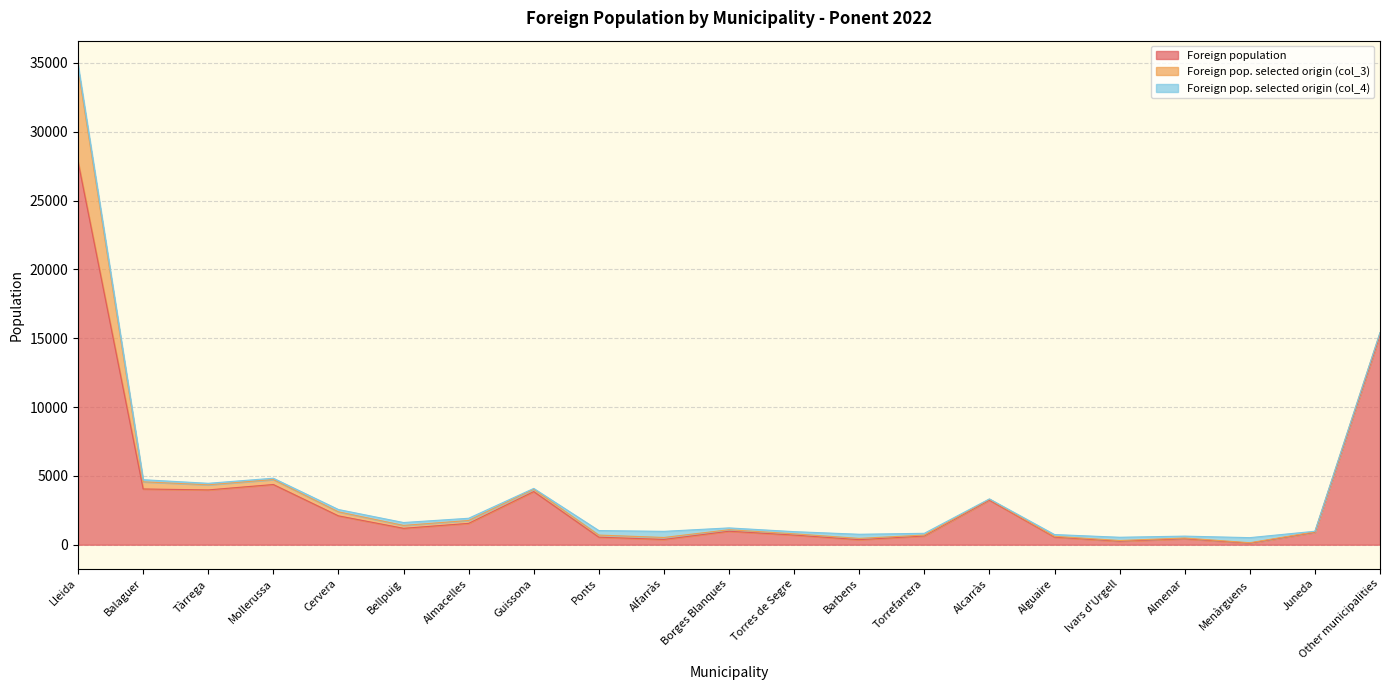

The value of Foreign pop. selected origin (col_3) at Balaguer is 256. True or false?

False